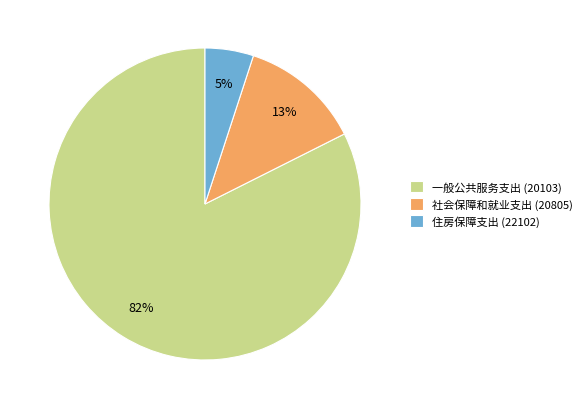

Does 社会保障和就业支出 (20805) account for over 50% of the chart?

No